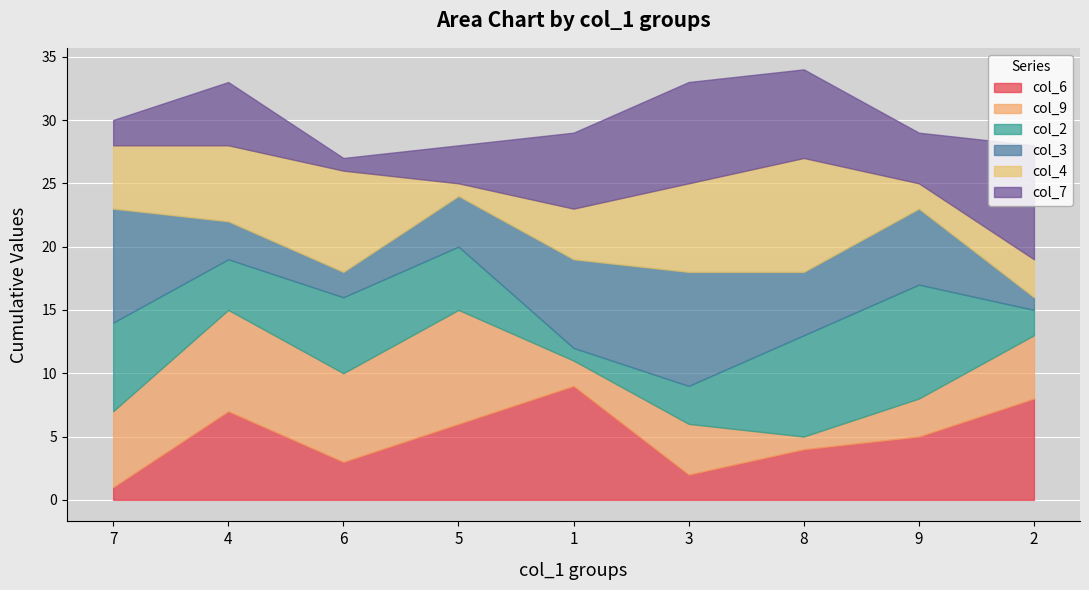

What is the difference between the second highest and minimum values in the col_9 series?

7